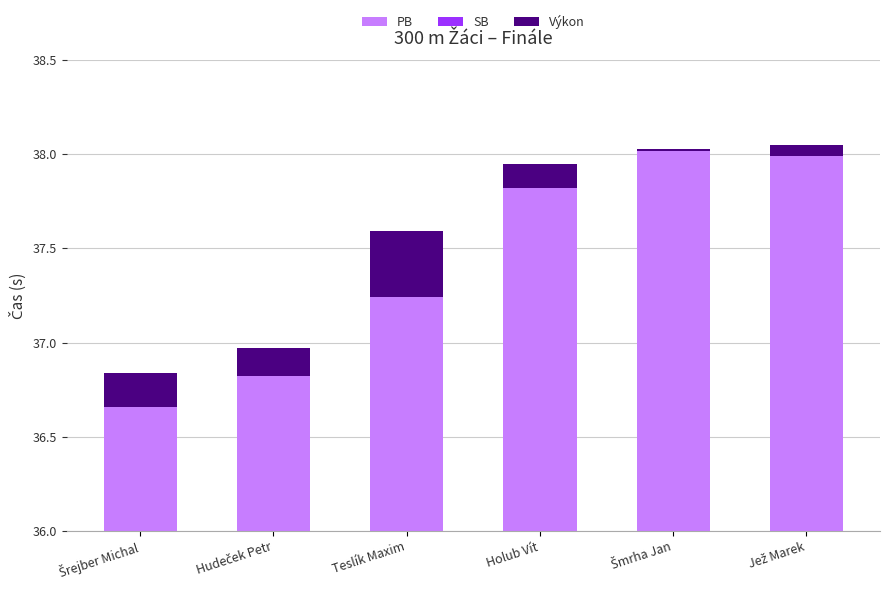

List the labels in order of PB value, largest first.

Šmrha Jan, Jež Marek, Holub Vít, Teslík Maxim, Hudeček Petr, Šrejber Michal